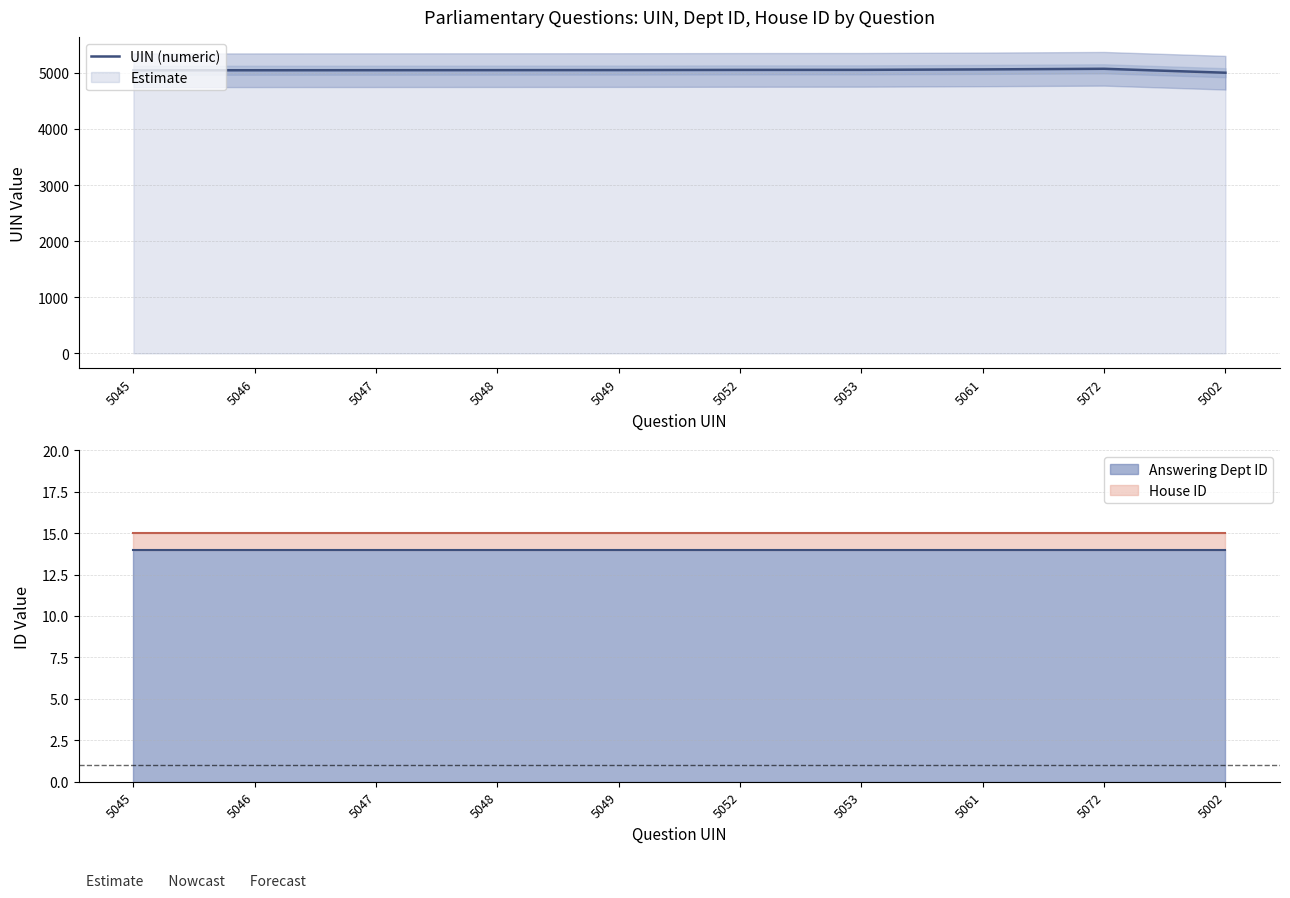

Reading left to right, extract all data points from this chart.

5045=5045	5046=5046	5047=5047	5048=5048	5049=5049	5052=5052	5053=5053	5061=5061	5072=5072	5002=5002